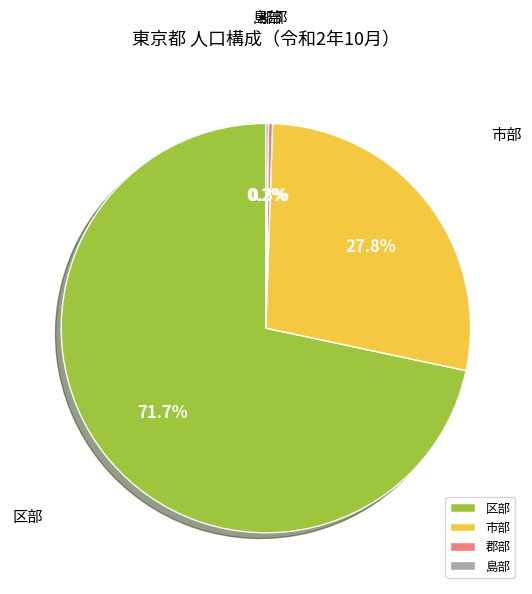

What is the total percentage of 市部 and 郡部?

28.1%